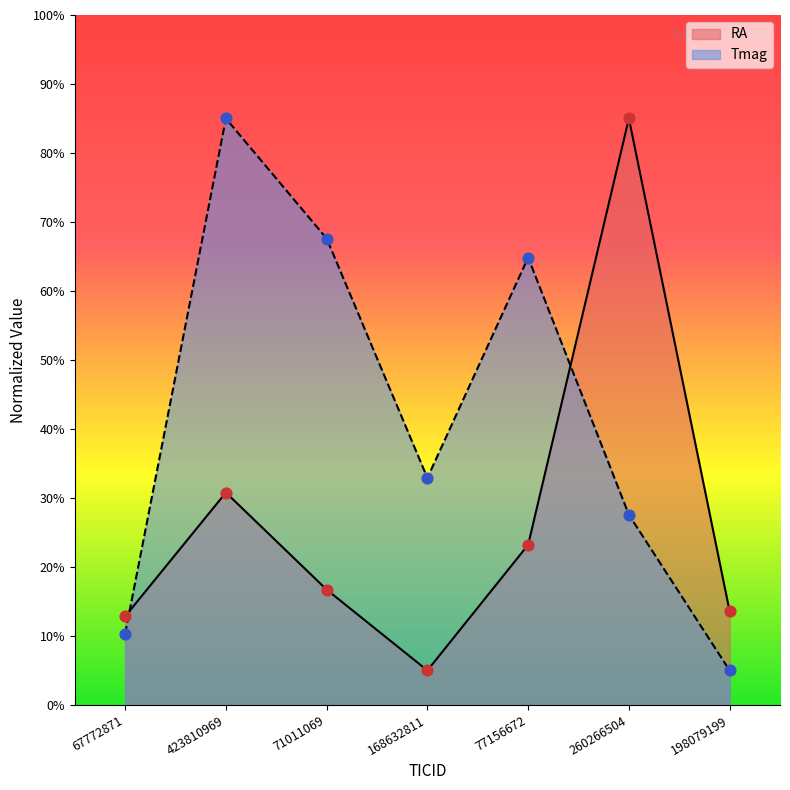

Which series contains the highest Y value?

RA